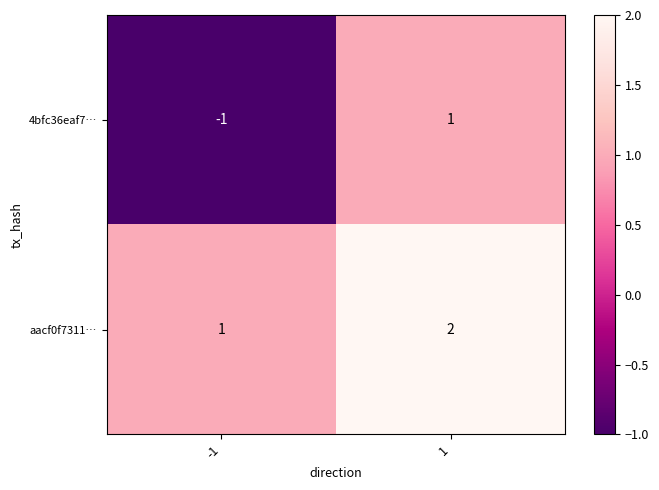

What is the sum of all aacf0f7311… values?

3